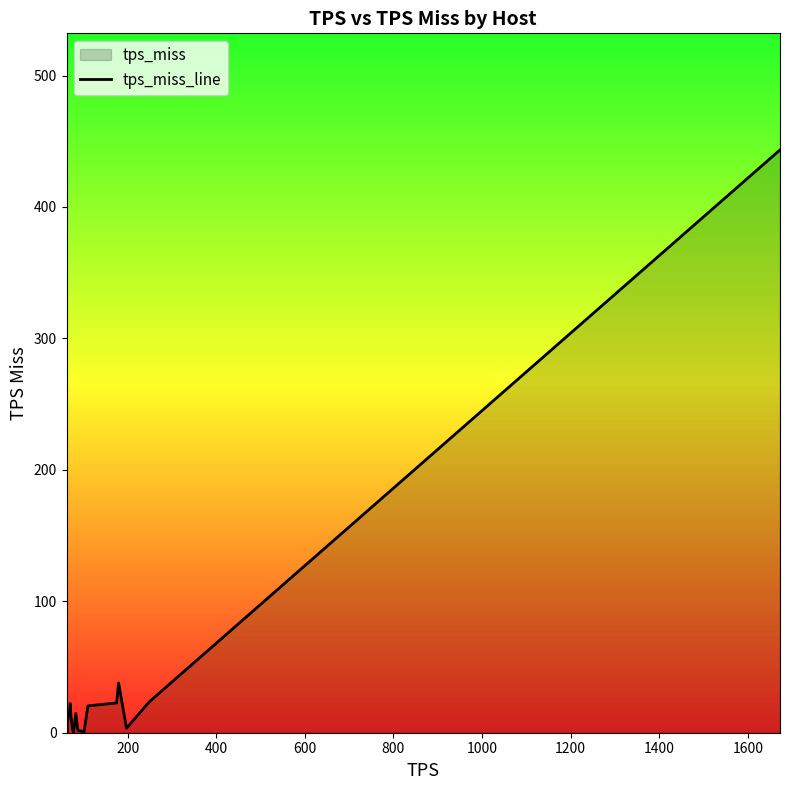

What is the difference between the maximum and minimum values?

443.4